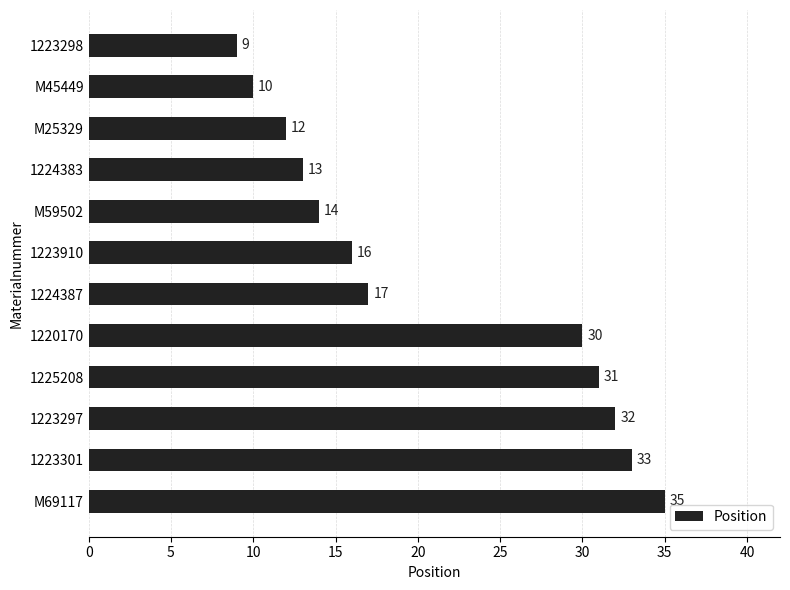

True or false: the data shows 10 at M45449.

True